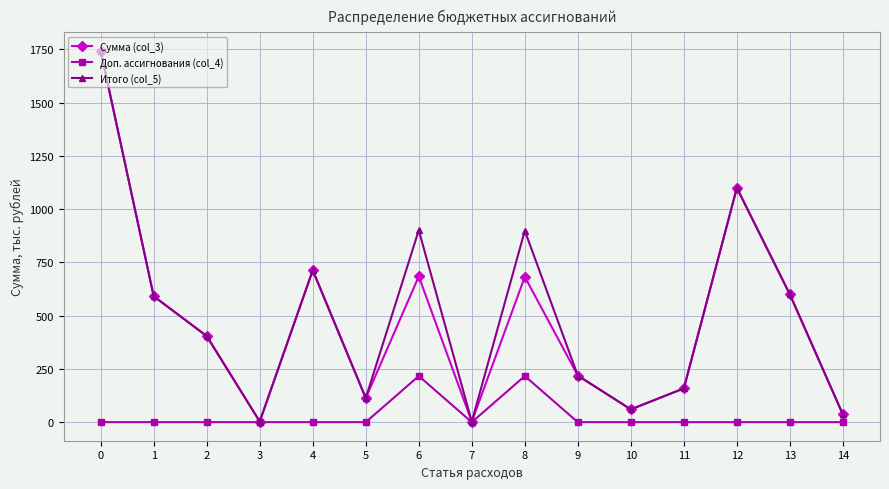

True or false: Доп. ассигнования (col_4) has more than 1 interior local peaks.

True